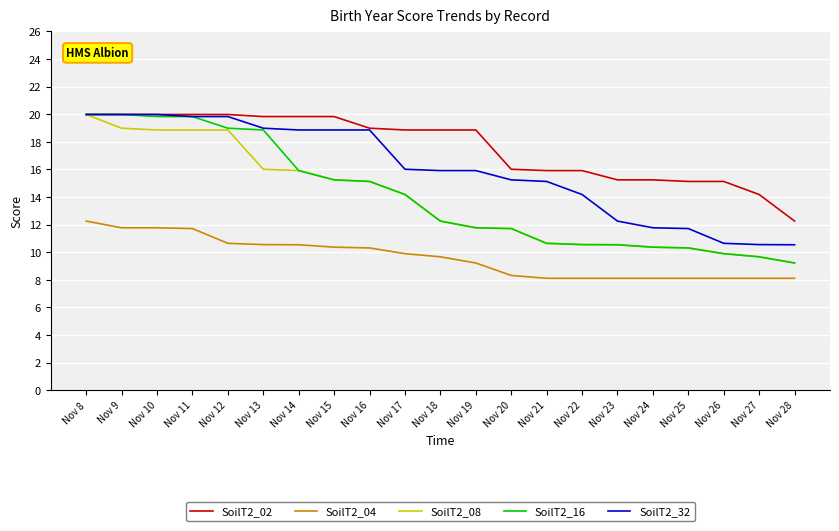

True or false: SoilT2_08 and SoilT2_04 cross at least once.

False